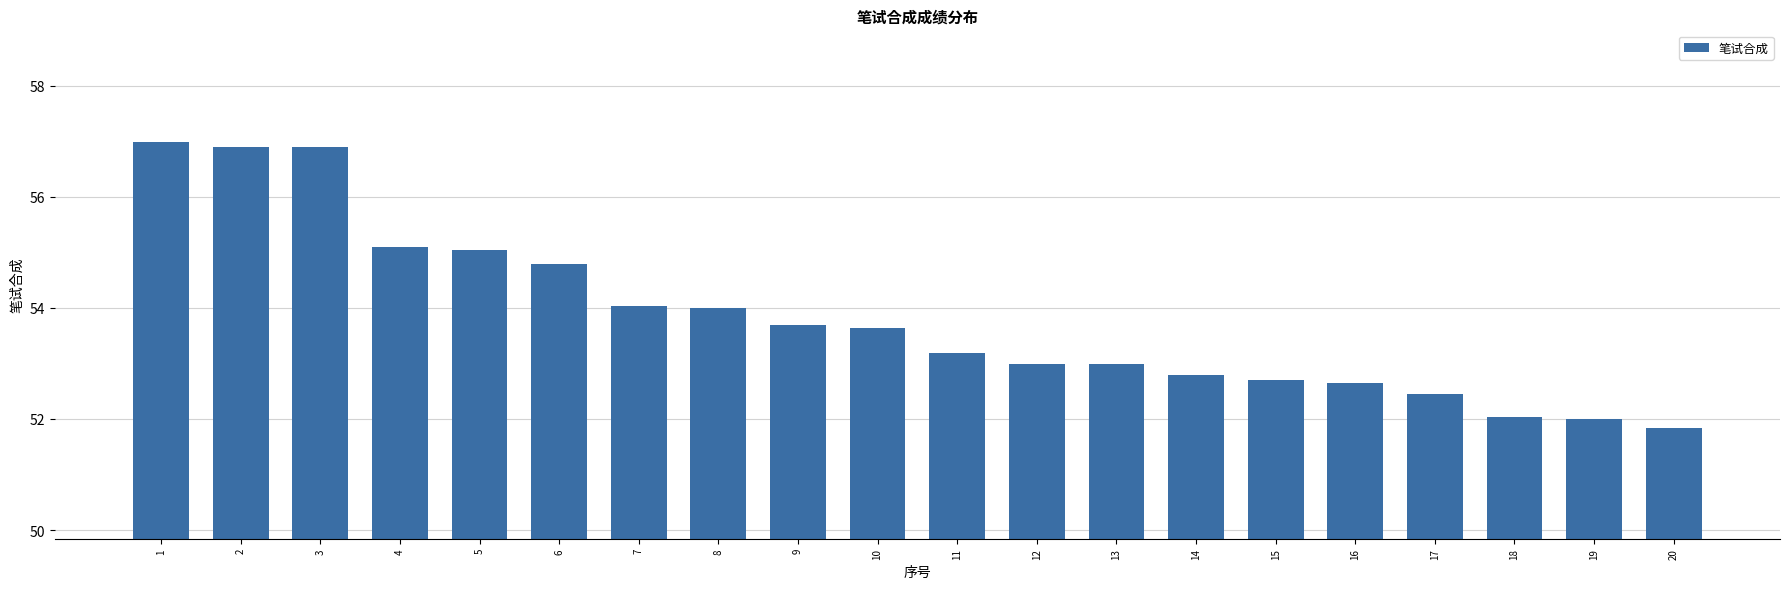

What is the average value?

53.8